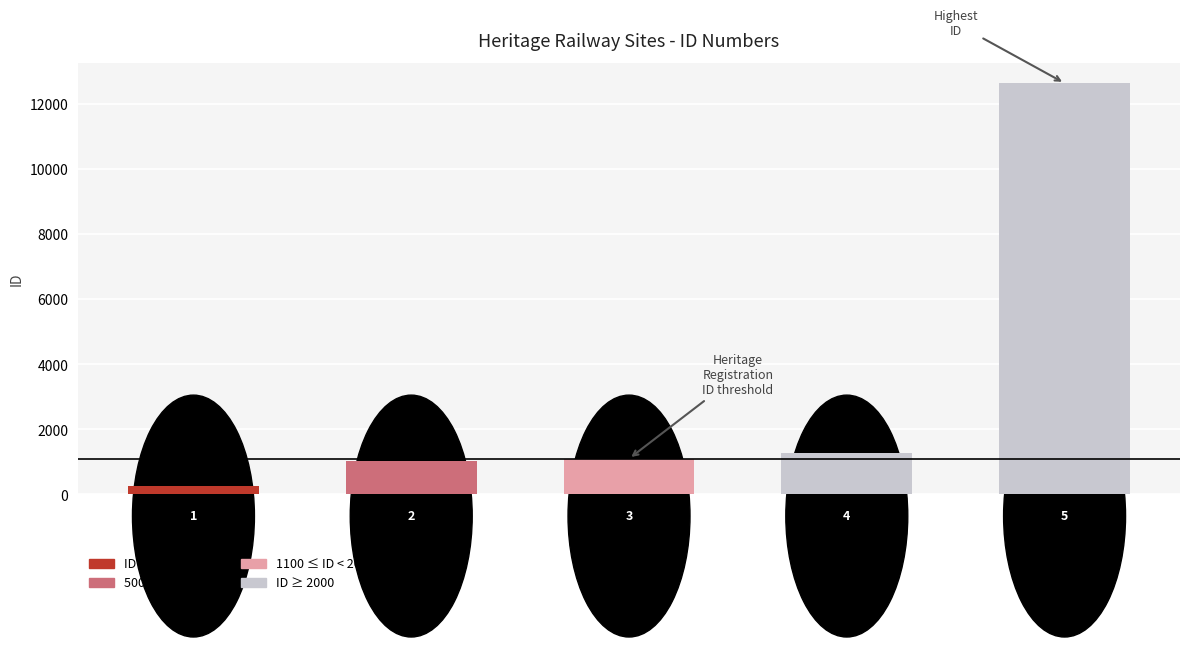

What is the maximum value shown in the chart?

12647